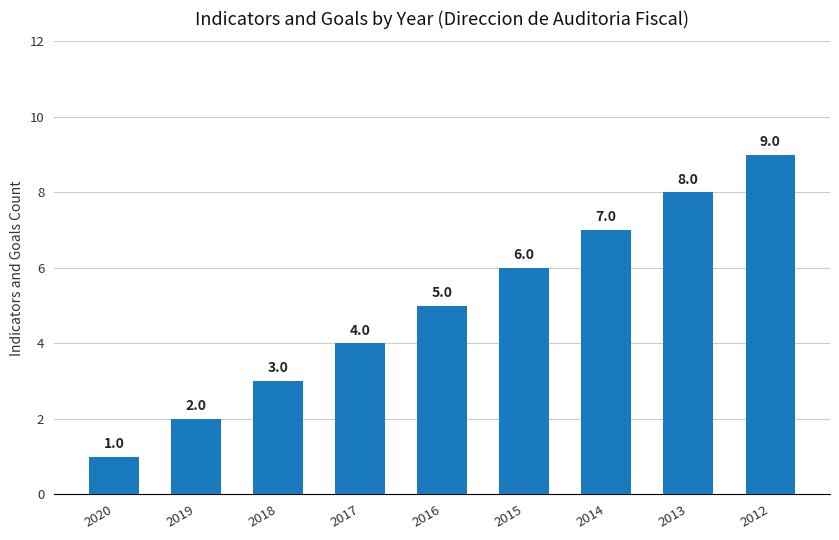

Which has a higher value, 2016 or 2017?

2016